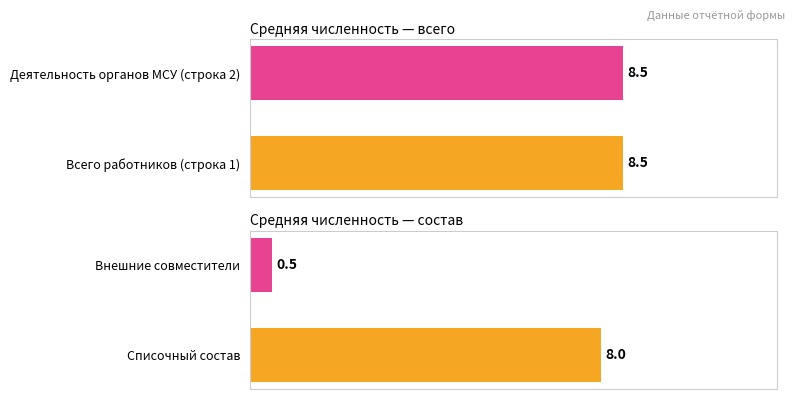

The value of Средняя численность (всего) at 0 is 0.2. True or false?

False